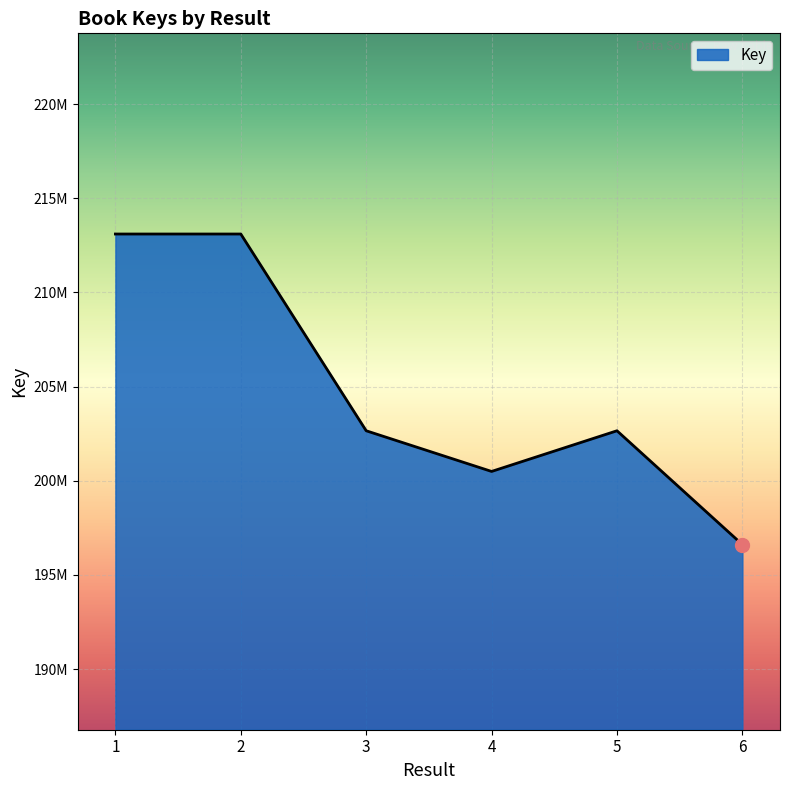

List the labels in order of value, smallest first.

6, 4, 5, 3, 2, 1